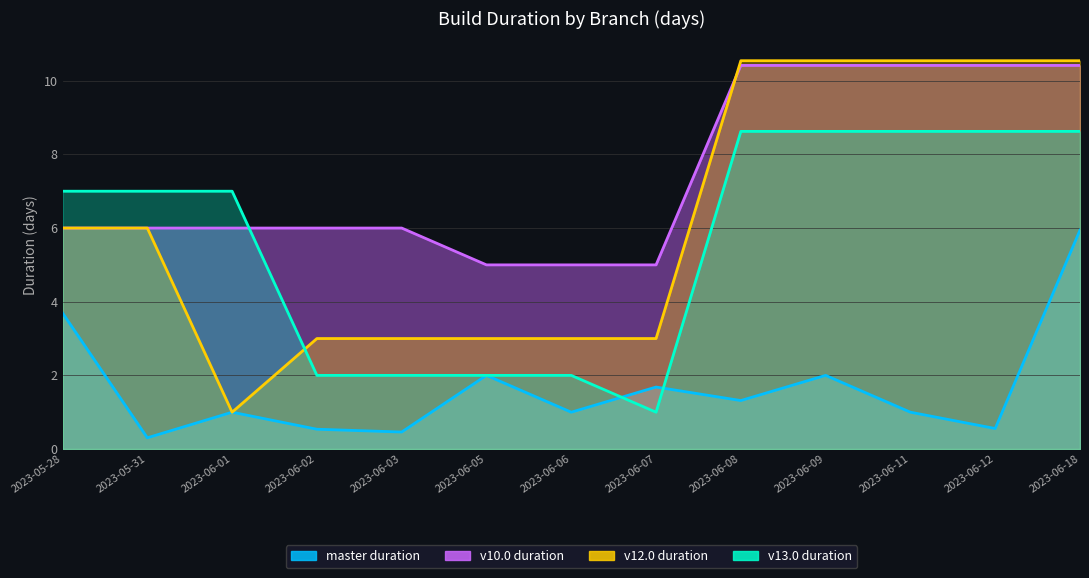

How many intersections are there between master duration and v13.0 duration?

2